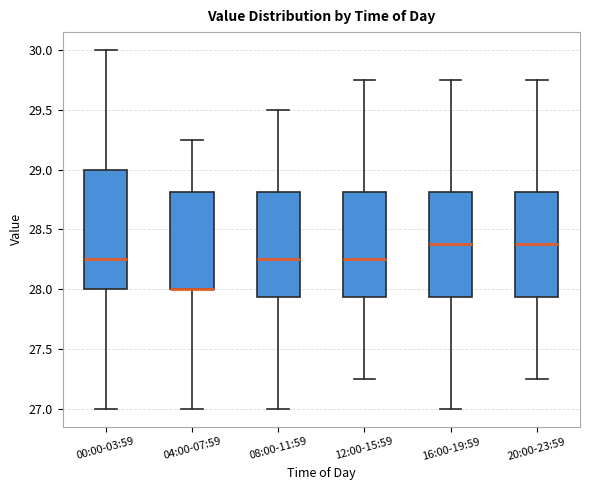

Which box is the tallest, from its lower edge to its upper edge?

00:00-03:59